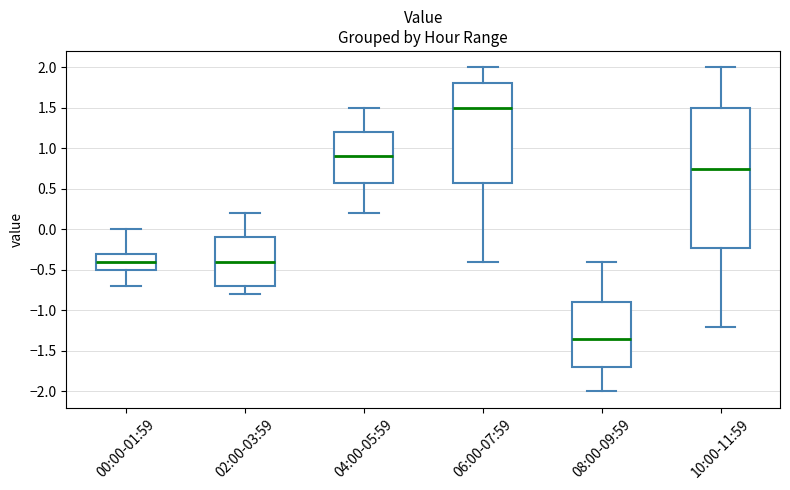

Which box's median line is the highest?

06:00-07:59